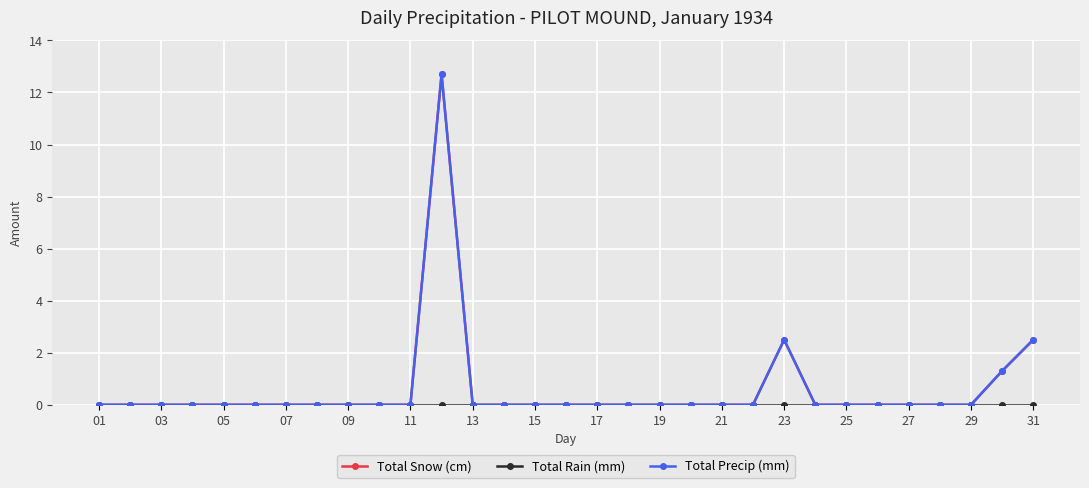

Does the chart have visible grid lines?

Yes